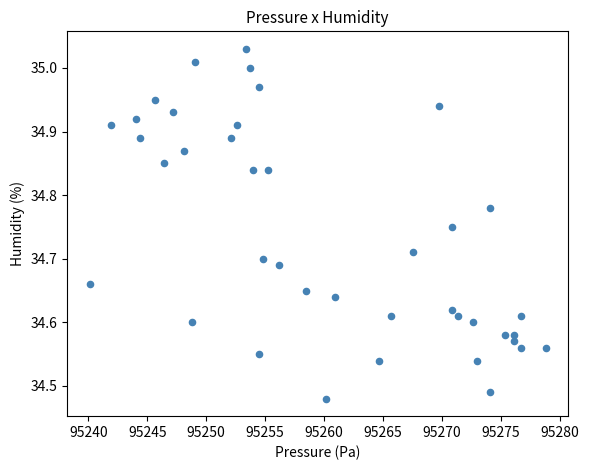

What is the range of X values (max minus min)?

38.6